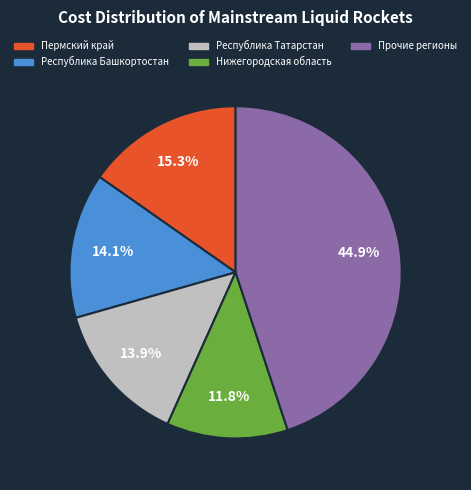

Is there any slice that represents more than half of the pie?

No